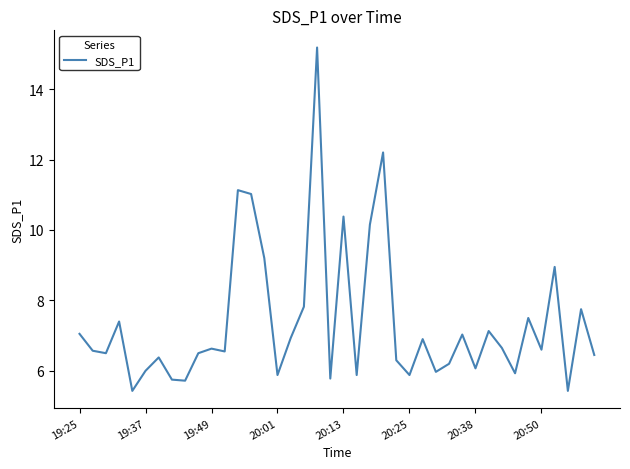

What is the greatest value displayed?

15.2